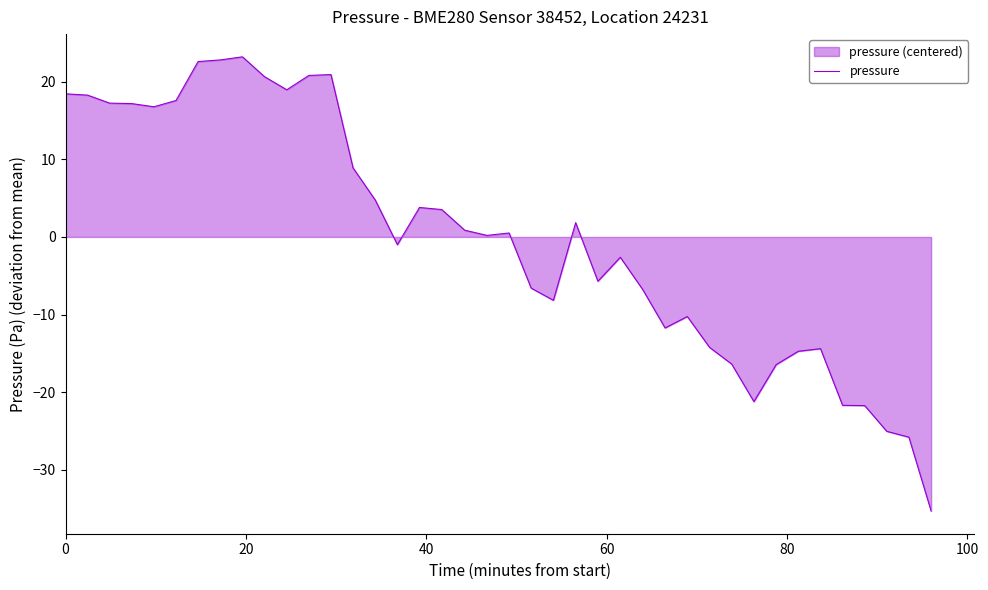

True or false: the data shows 30.9 at 11.

False